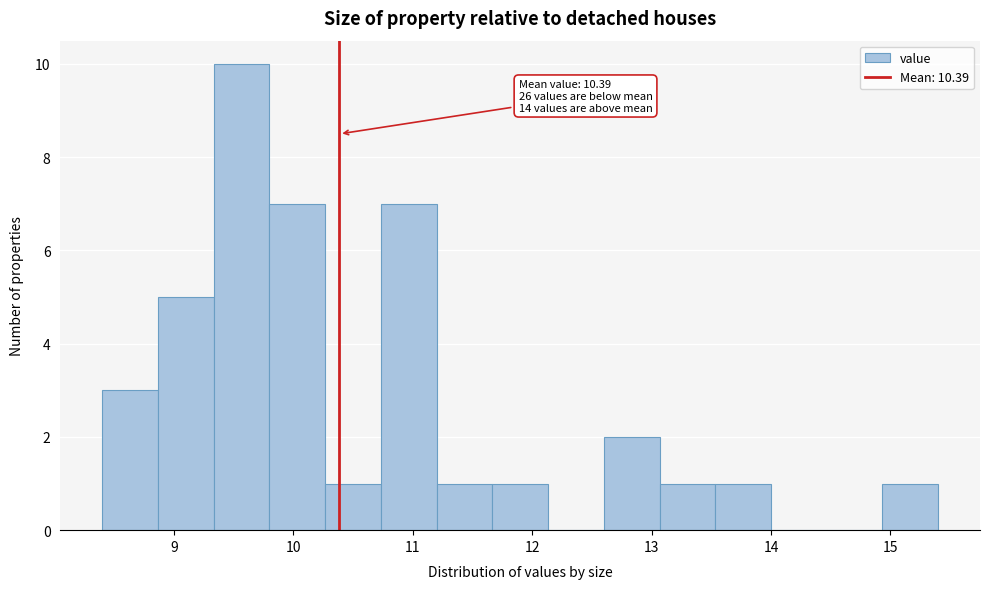

Which range on the x-axis has the tallest bar?

9.3 to 9.8